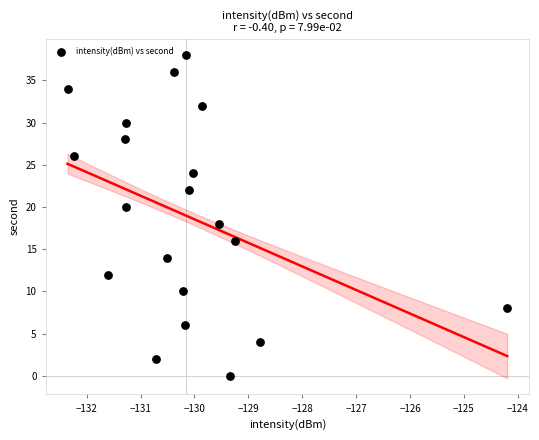

What is the range of Y values (max minus min)?

38